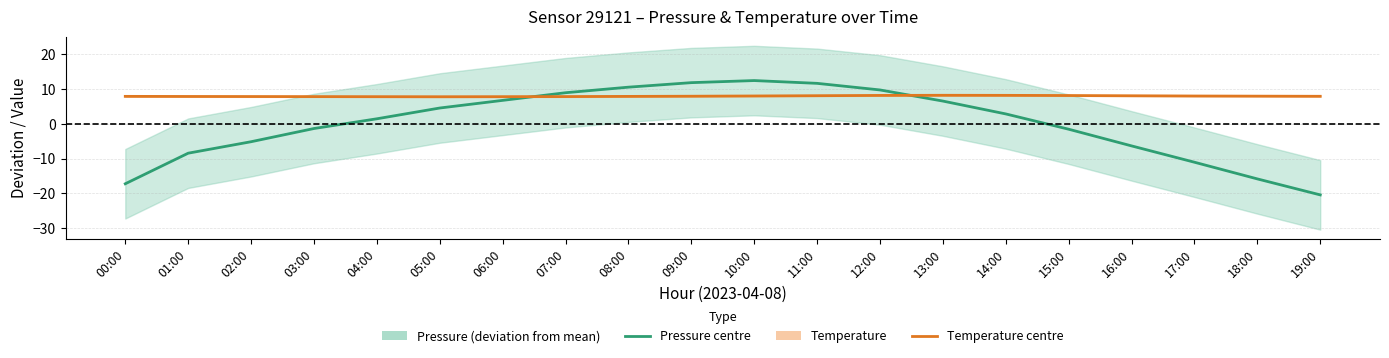

How many lines are shown in the chart?

2